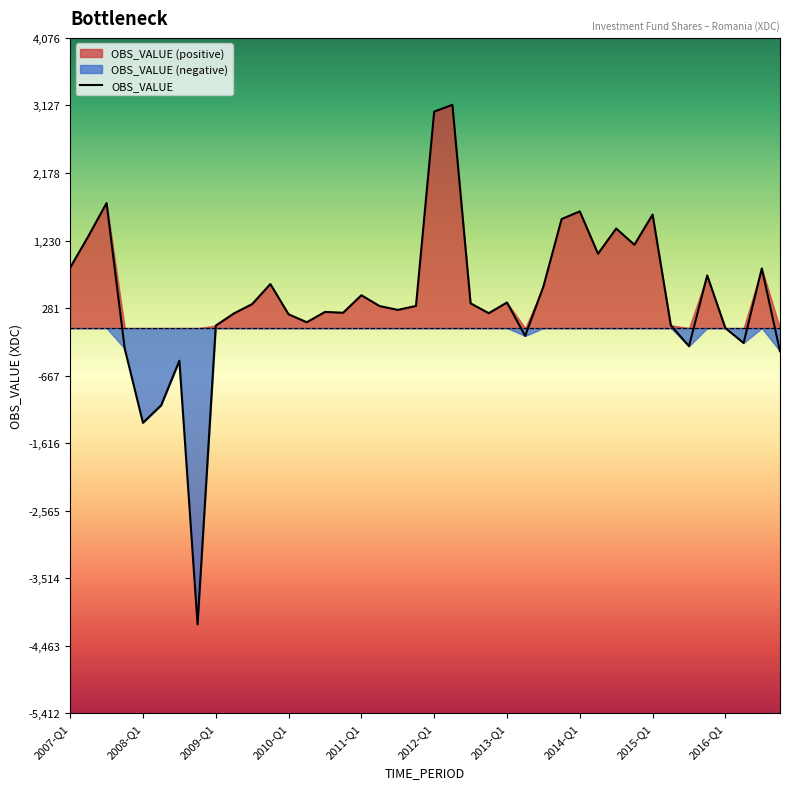

What is the sum of all values?

16593.4